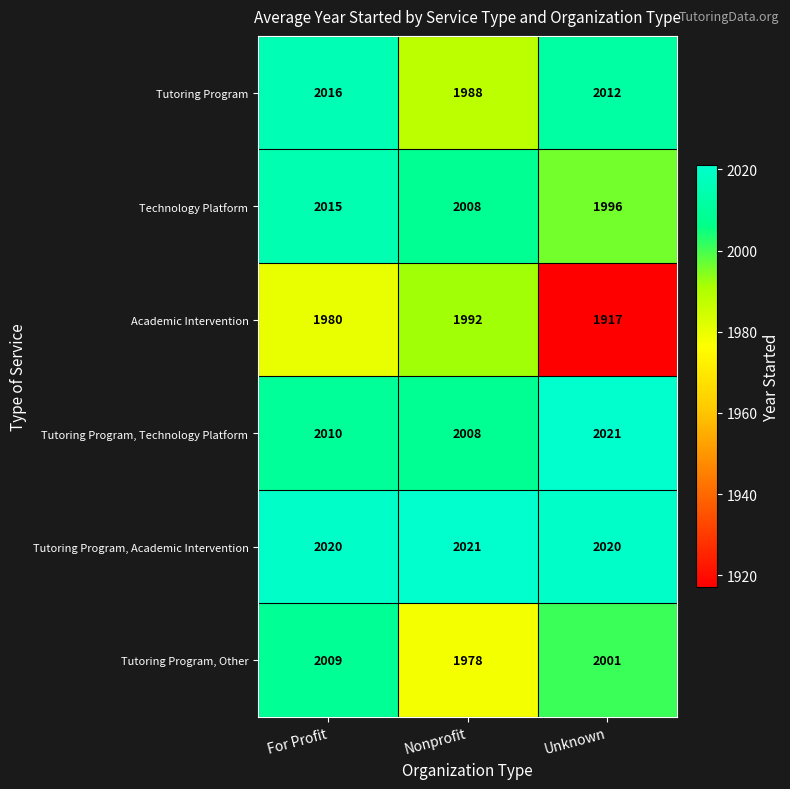

Which category has the lowest value across all series?

Unknown